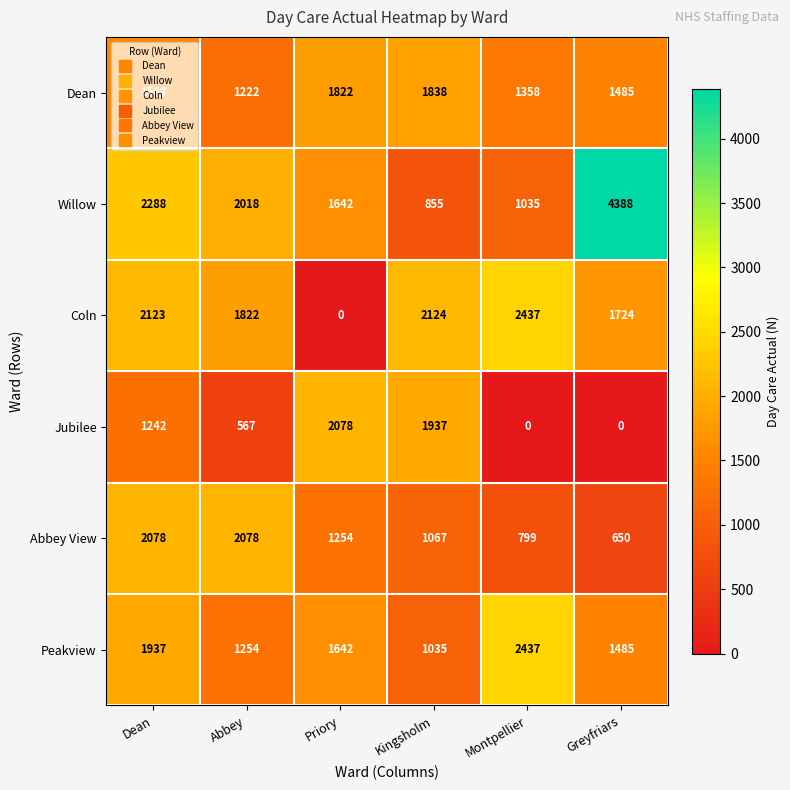

How many distinct data groups are displayed?

6